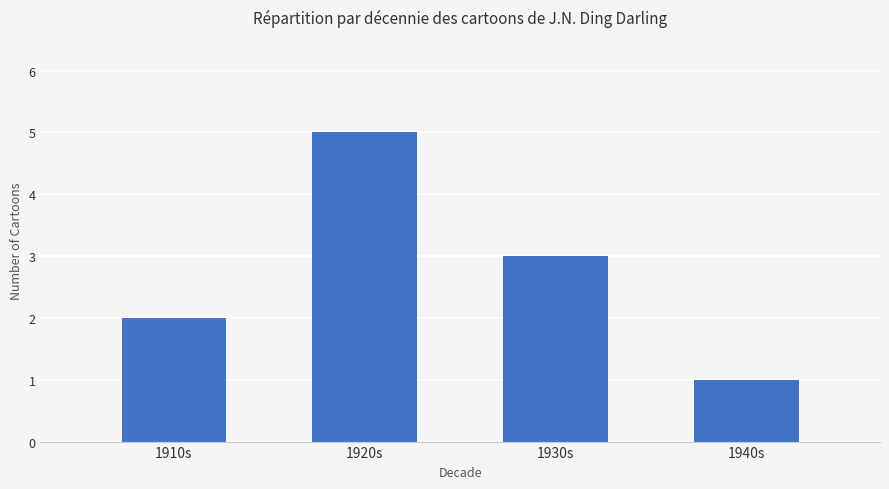

Between 1940s and 1920s, which is larger?

1920s